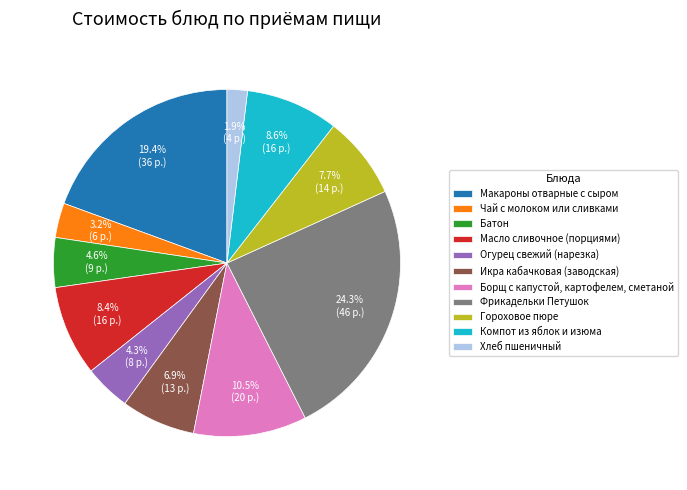

Which slice is the largest?

Фрикадельки Петушок